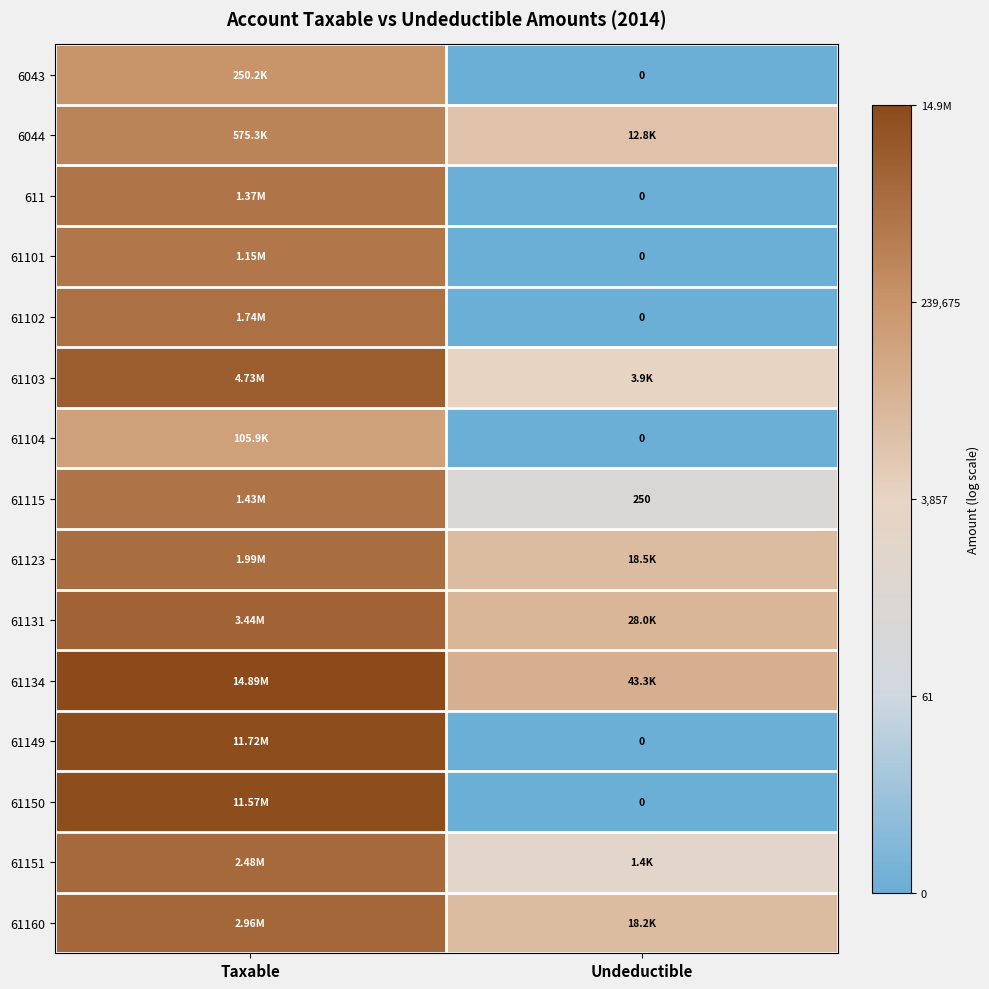

Is the value of 61115 at Undeductible greater than the value of 61150 at Undeductible?

Yes